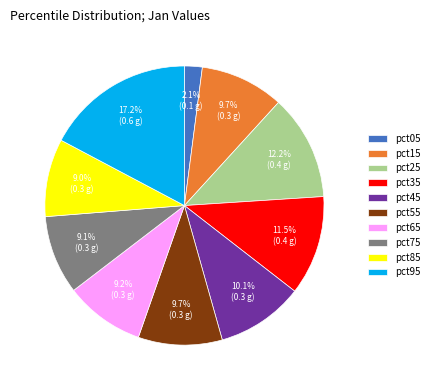

Is there any slice that represents more than half of the pie?

No